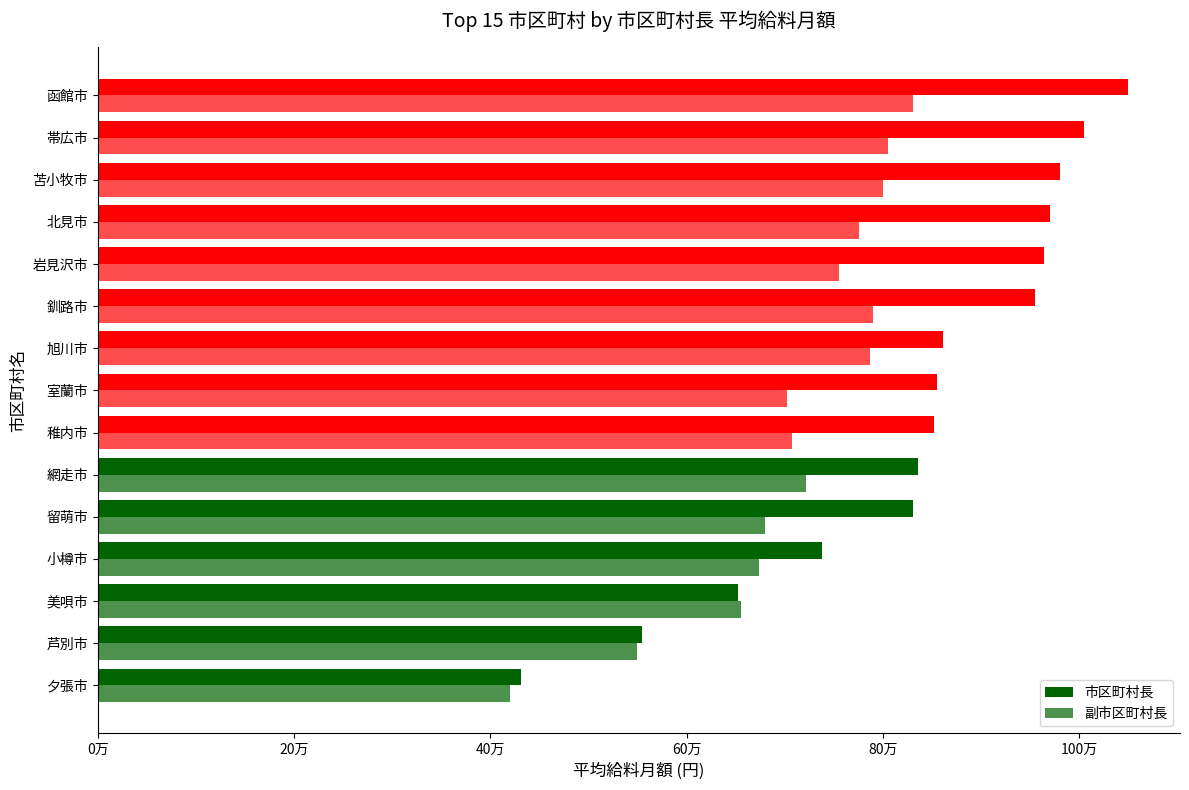

How many bars are there in each group?

2